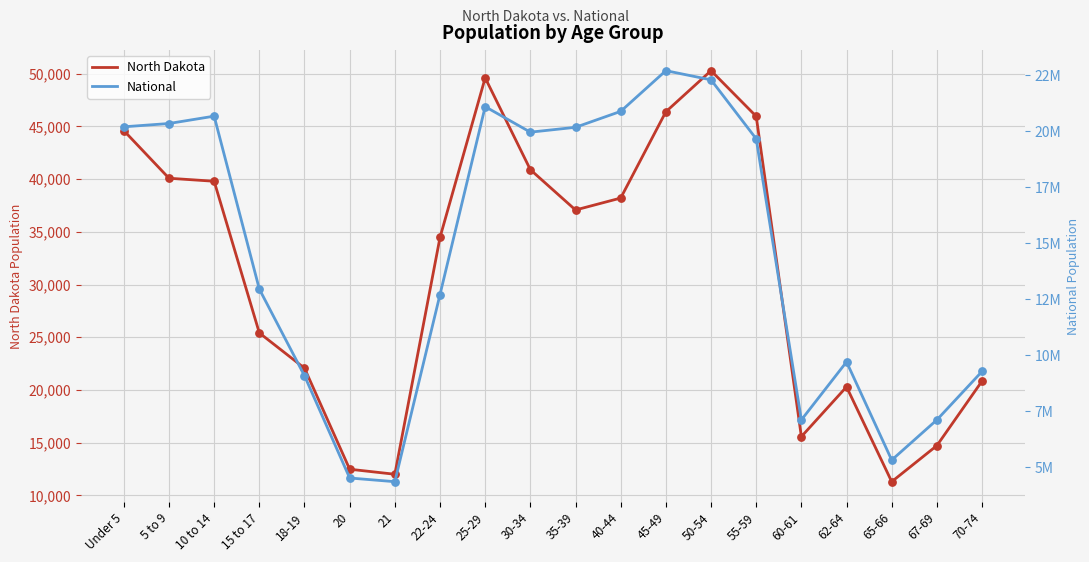

Which series has the widest spread of Y values?

National